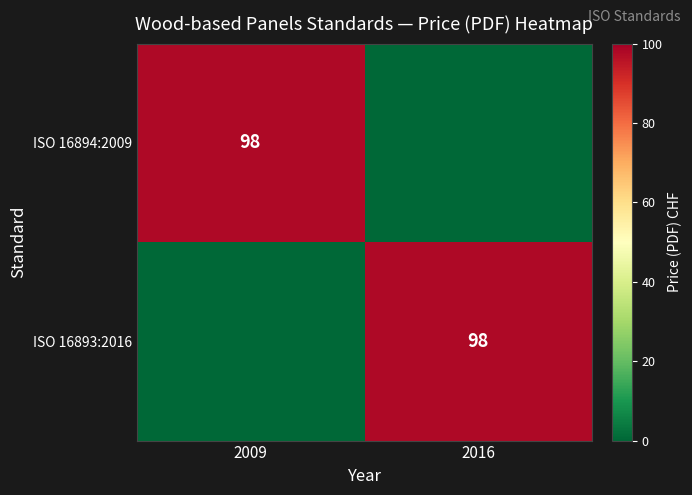

Is it true that ISO 16894:2009 equals 98 at 2009?

True